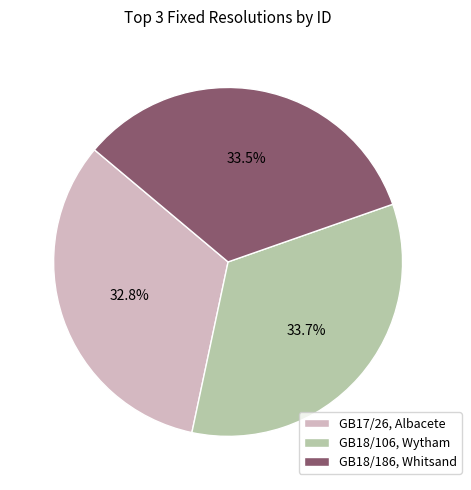

Which category has the smallest portion of the pie?

GB17/26, Albacete